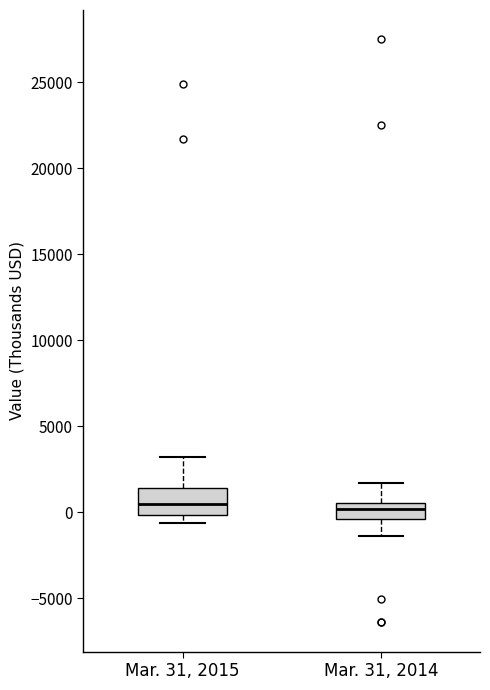

Which box is the tallest, from its lower edge to its upper edge?

Mar. 31, 2015